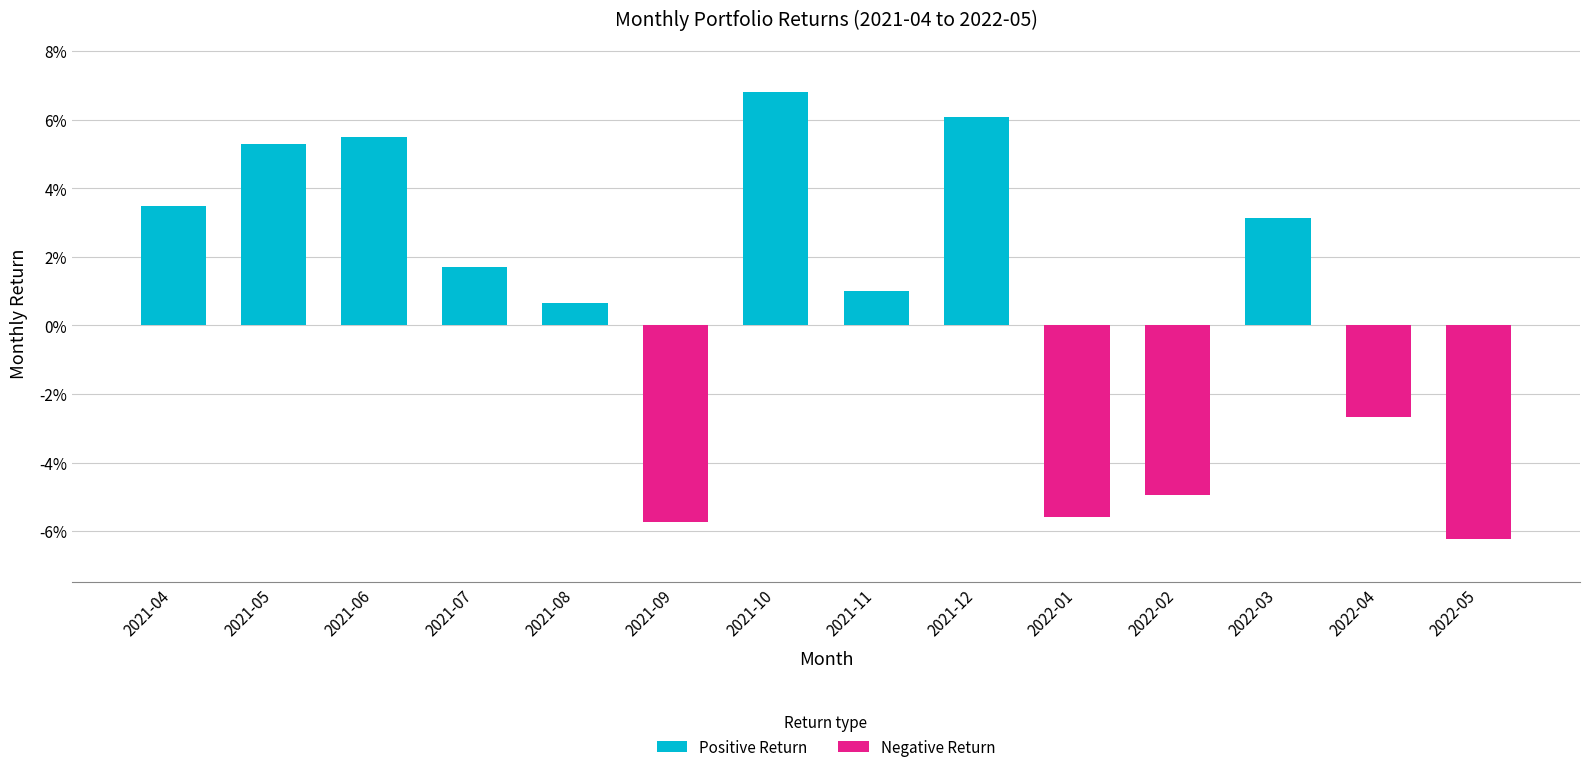

Which series changed the most between 2021-10 and 2021-12?

Positive Return